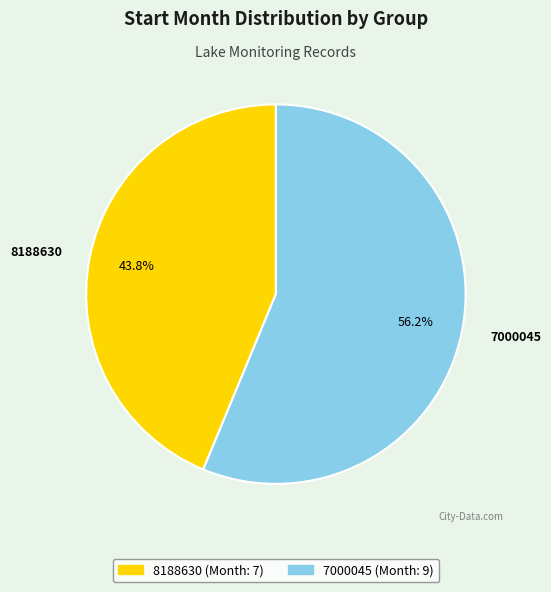

To the nearest percent, what portion does 8188630 represent?

44%